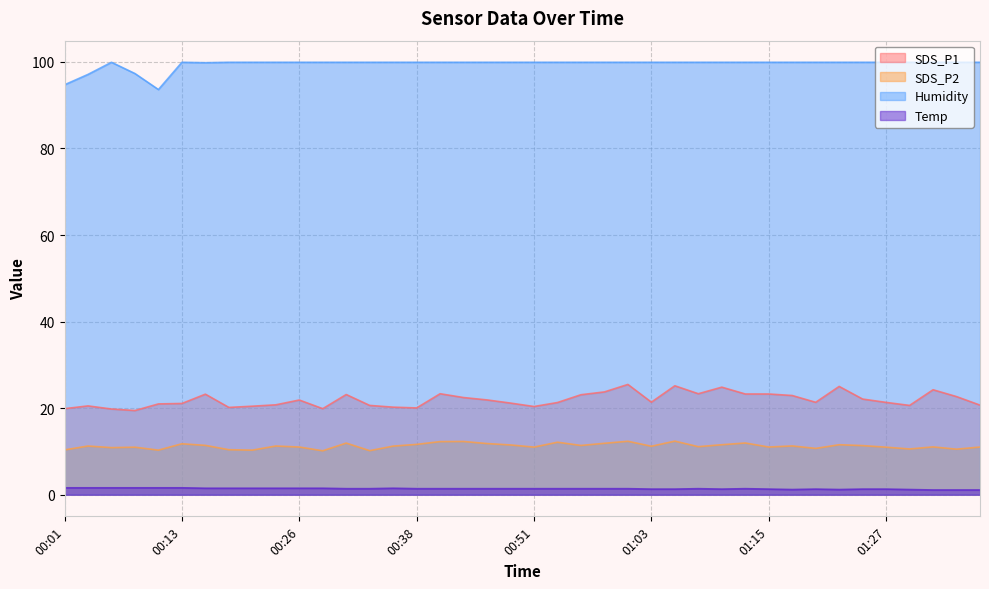

True or false: SDS_P1 and Temp cross at least once.

False